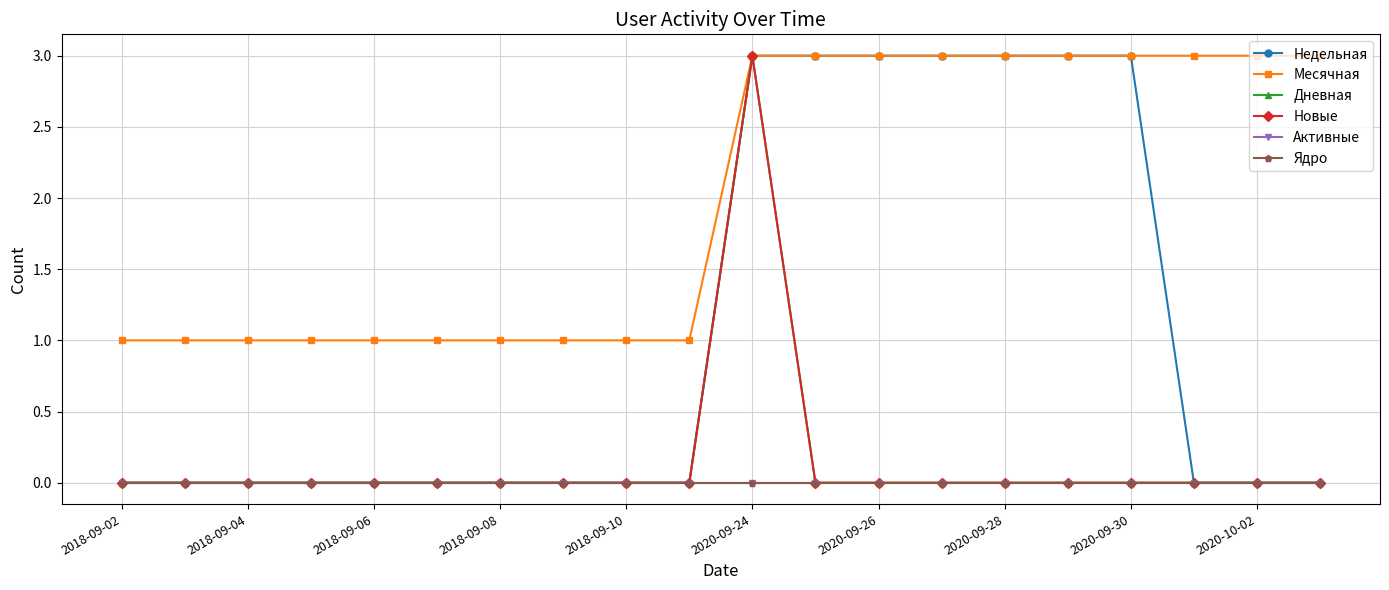

True or false: Месячная and Недельная cross at least once.

False